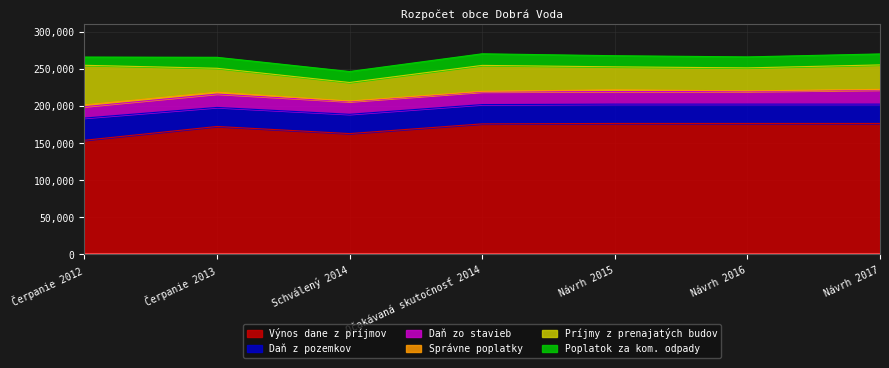

What is the greatest value displayed?

176600.0